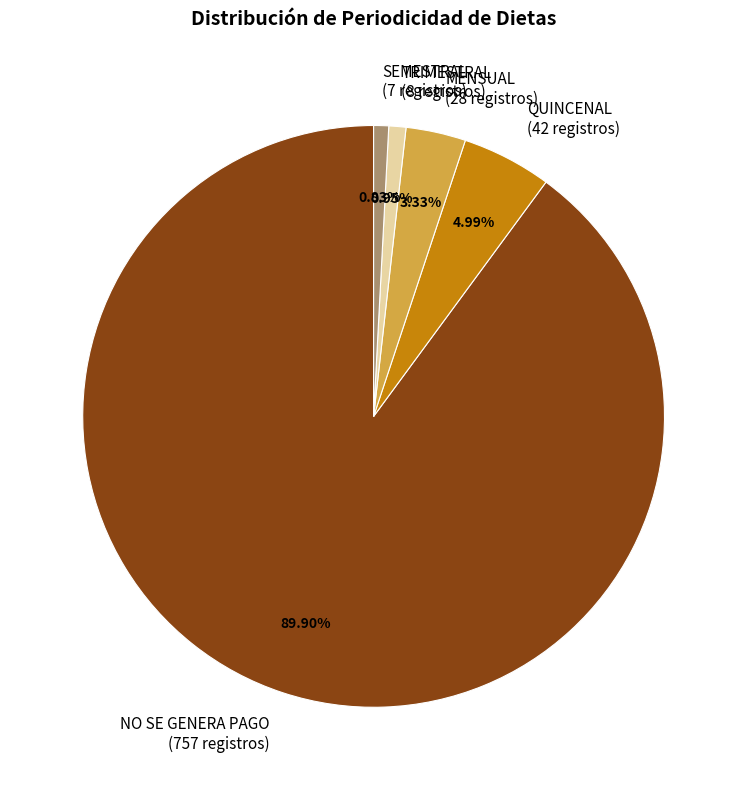

Does MENSUAL represent more than half of the total?

No